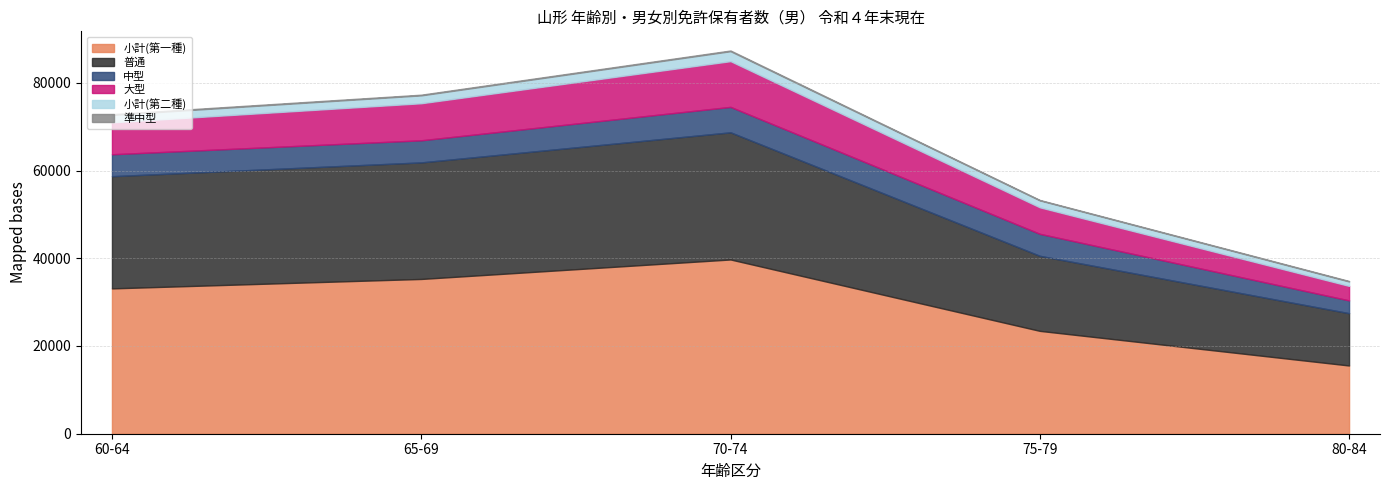

Which label corresponds to the largest value in the chart?

70-74